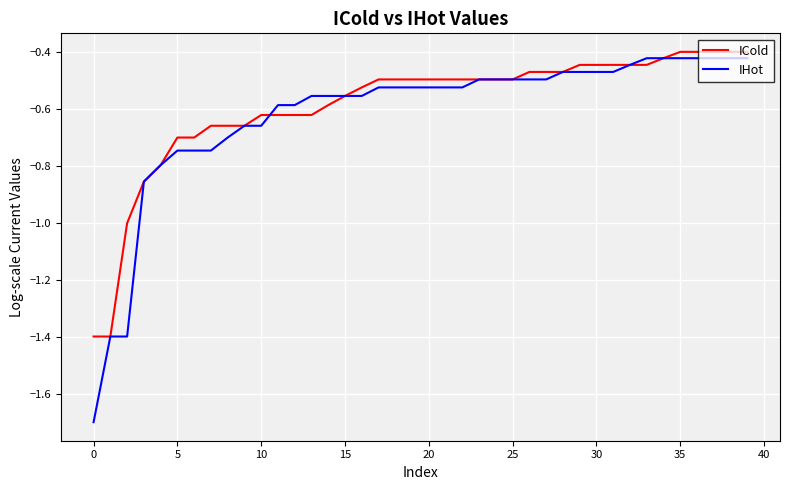

What is the lowest value of the IHot series?

-1.7